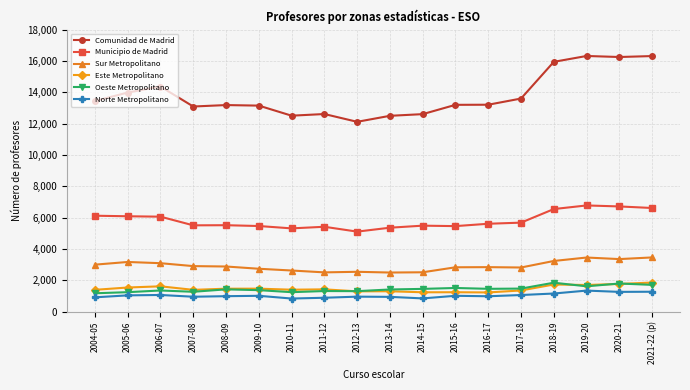

What is the highest value of the Norte Metropolitano series?

1349